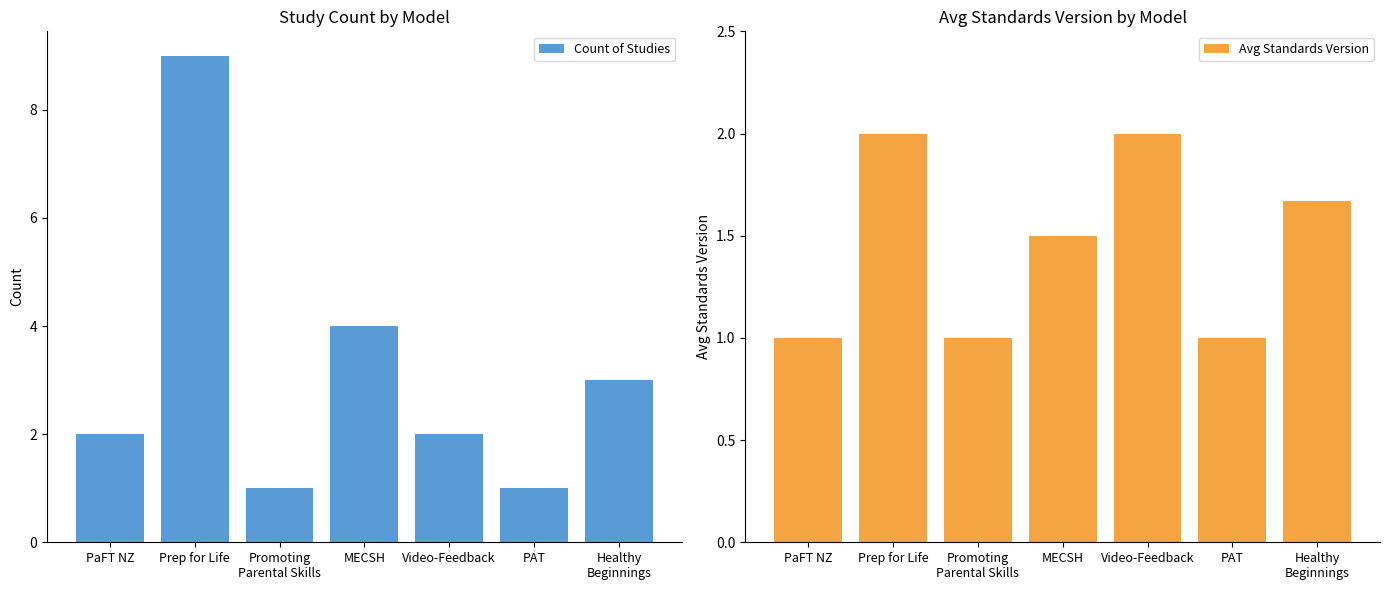

Count the number of categories in the chart.

7